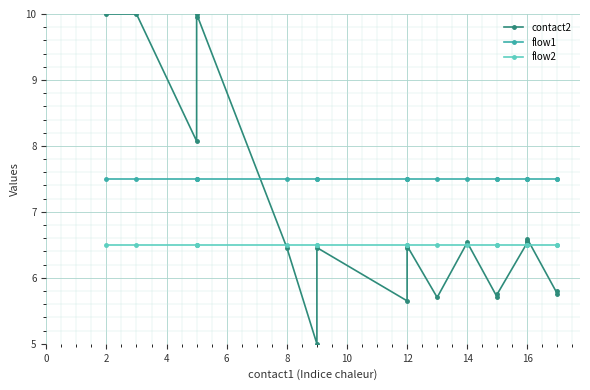

Reading left to right, what are all the values shown in this chart?

contact2: 10.0	10.0	8.1	9.9	10.0	6.5	5.0	6.5	5.7	6.5	6.5	5.7	6.5	5.7	5.8	6.5	6.6	6.6	5.8	5.8
flow1: 7.5	7.5	7.5	7.5	7.5	7.5	7.5	7.5	7.5	7.5	7.5	7.5	7.5	7.5	7.5	7.5	7.5	7.5	7.5	7.5
flow2: 6.5	6.5	6.5	6.5	6.5	6.5	6.5	6.5	6.5	6.5	6.5	6.5	6.5	6.5	6.5	6.5	6.5	6.5	6.5	6.5